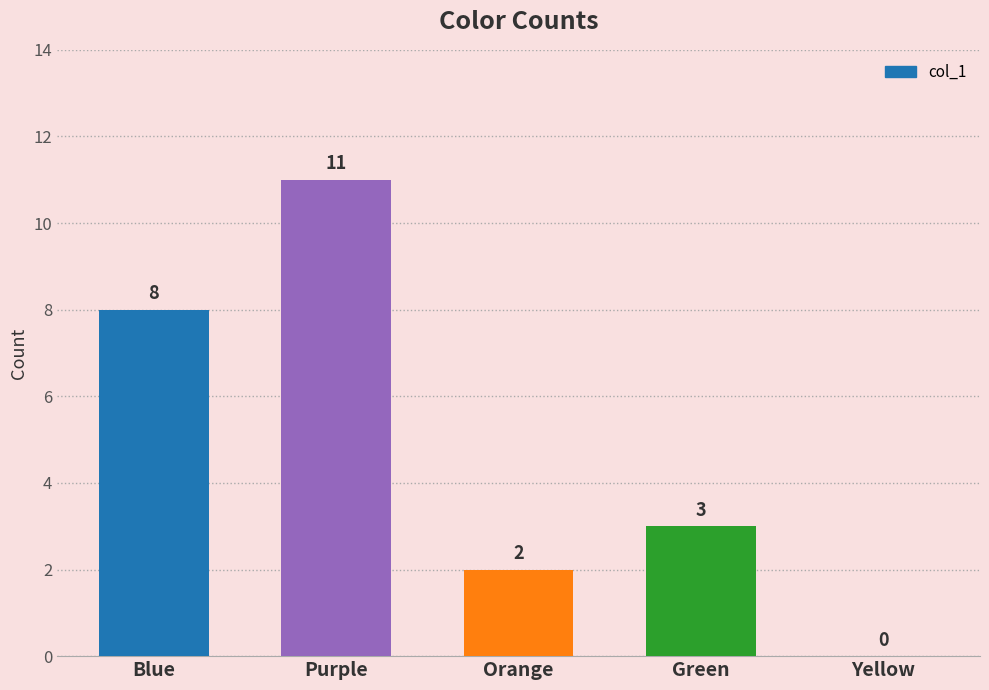

What is the change in value from Green to Yellow?

-3